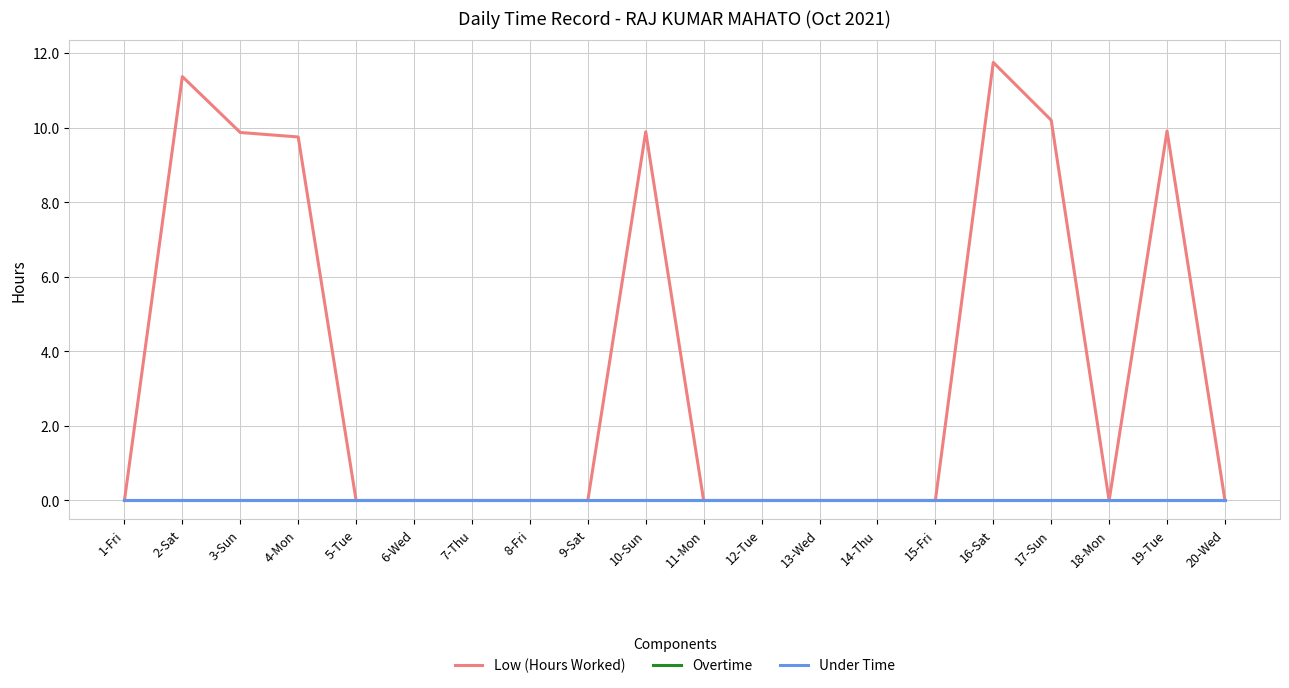

Does the chart display data point markers on the line(s)?

No